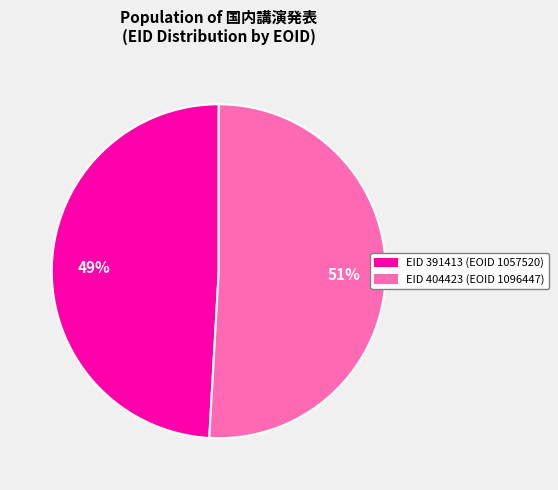

Which category accounts for the majority?

EID 404423 (EOID 1096447)